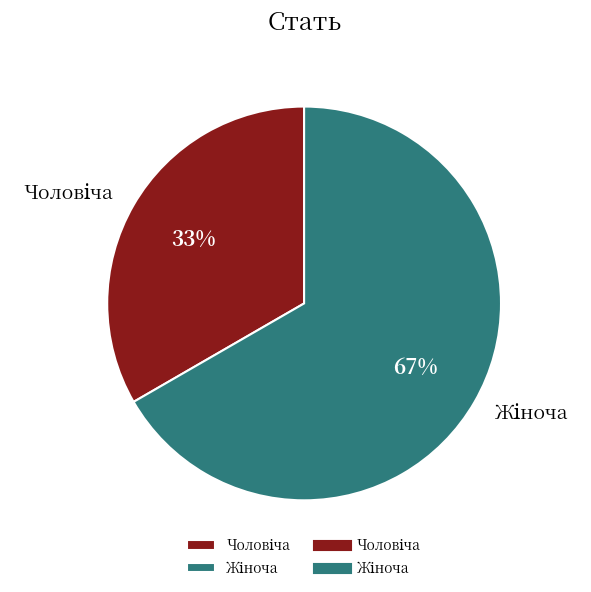

Is there a majority slice in this chart?

Yes